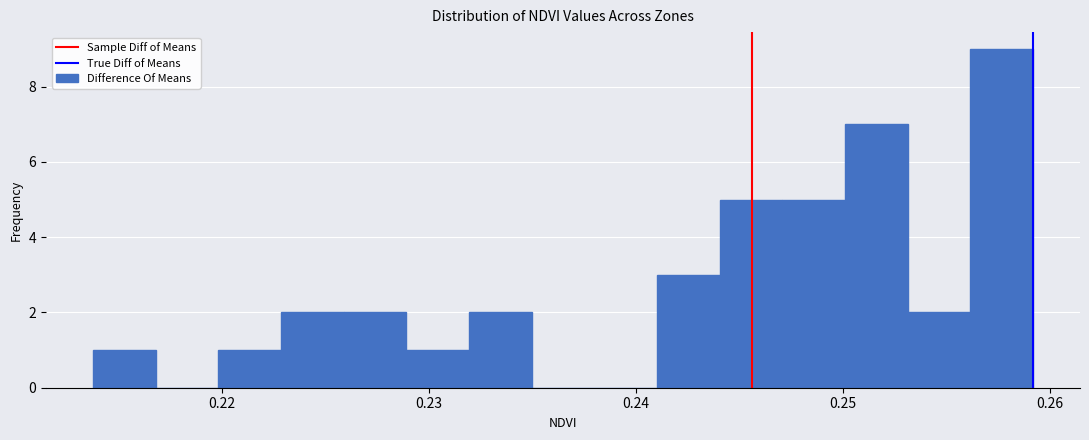

Around what value on the x-axis is the tallest bar? Give the approximate position of its centre, as read against the axis.

0.258